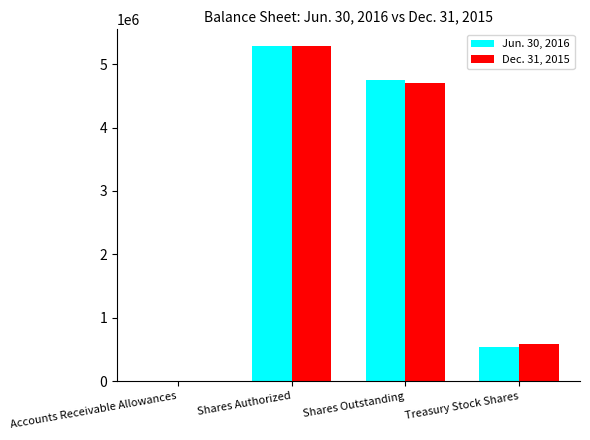

What is the total value across all series at Shares Authorized?

10569000